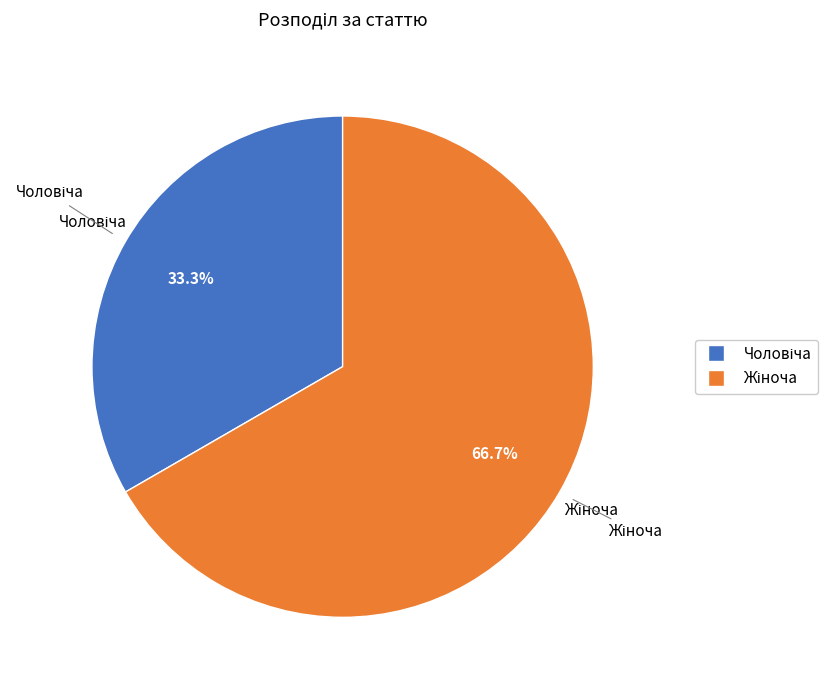

Is there a majority slice in this chart?

Yes